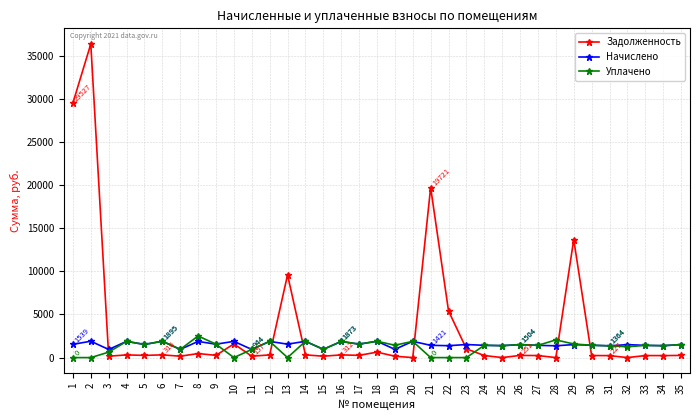

At which category does the chart reach its peak across all series?

2